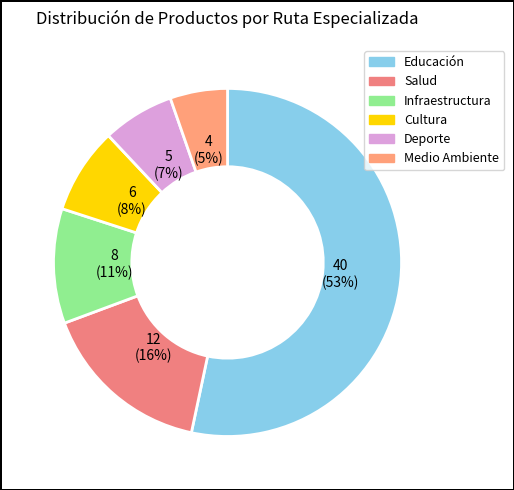

Is there a majority slice in this chart?

Yes